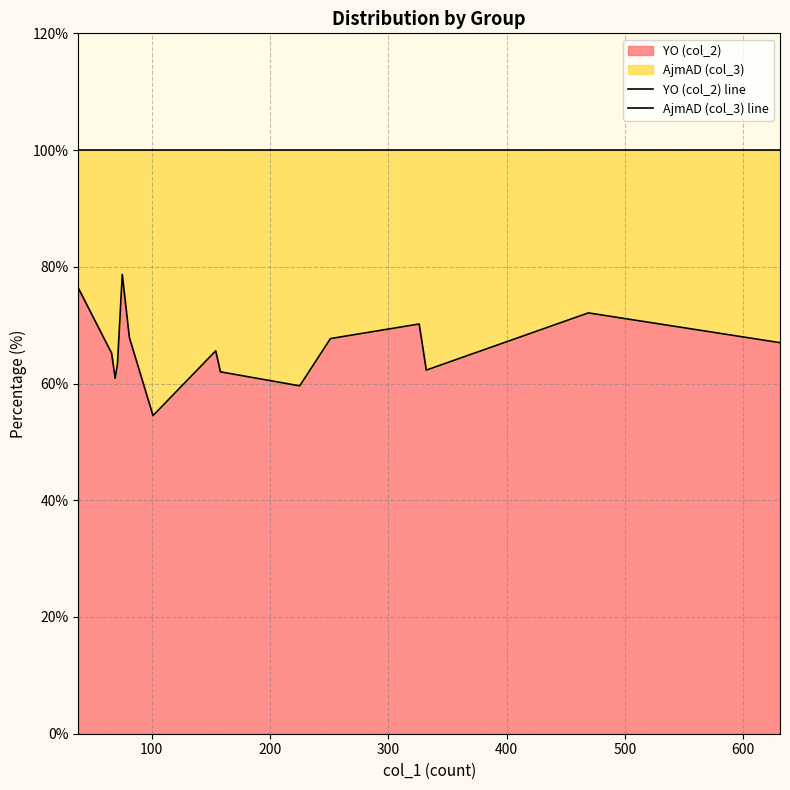

What is the lowest value of the YO (col_2) series?

54.5